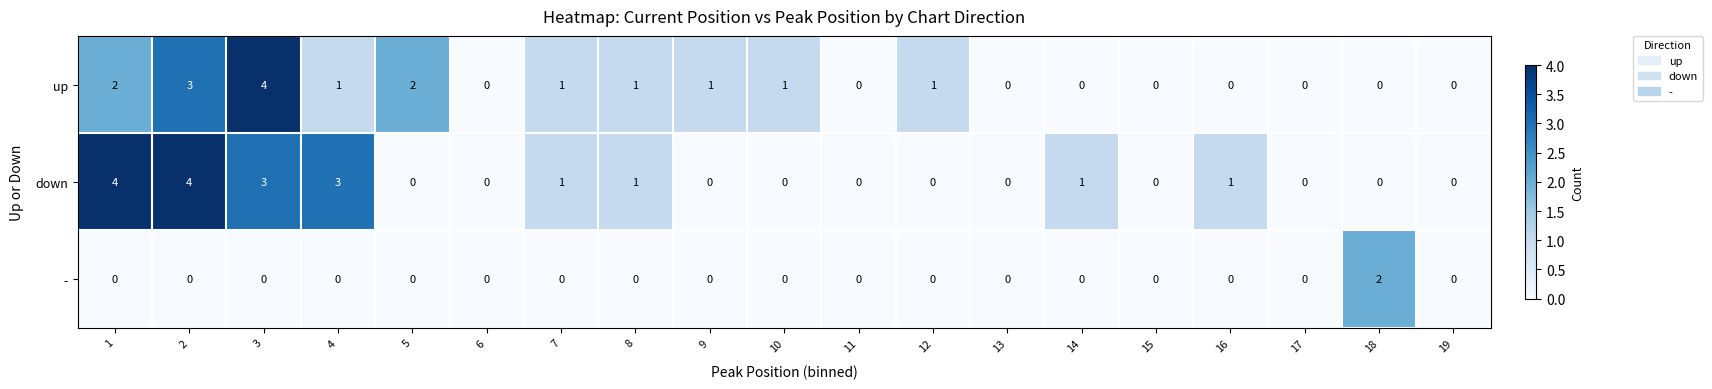

What is the sum of the down values at 15 and 3?

3